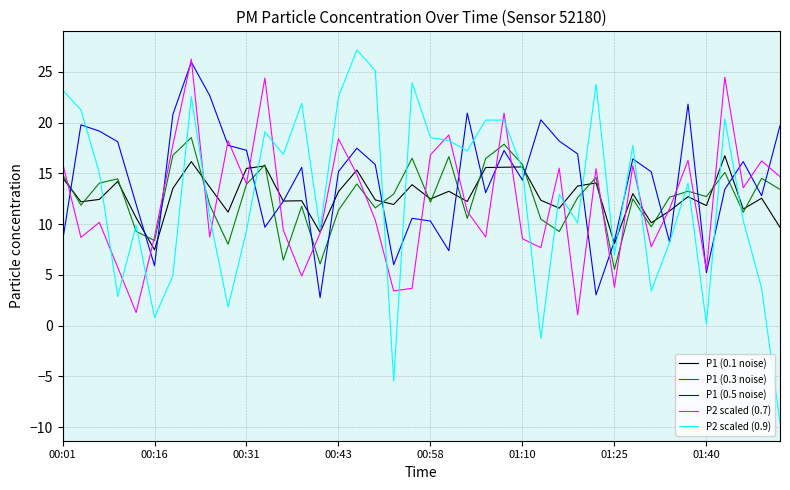

True or false: P1 (0.3 noise) and P1 (0.5 noise) cross at least once.

True